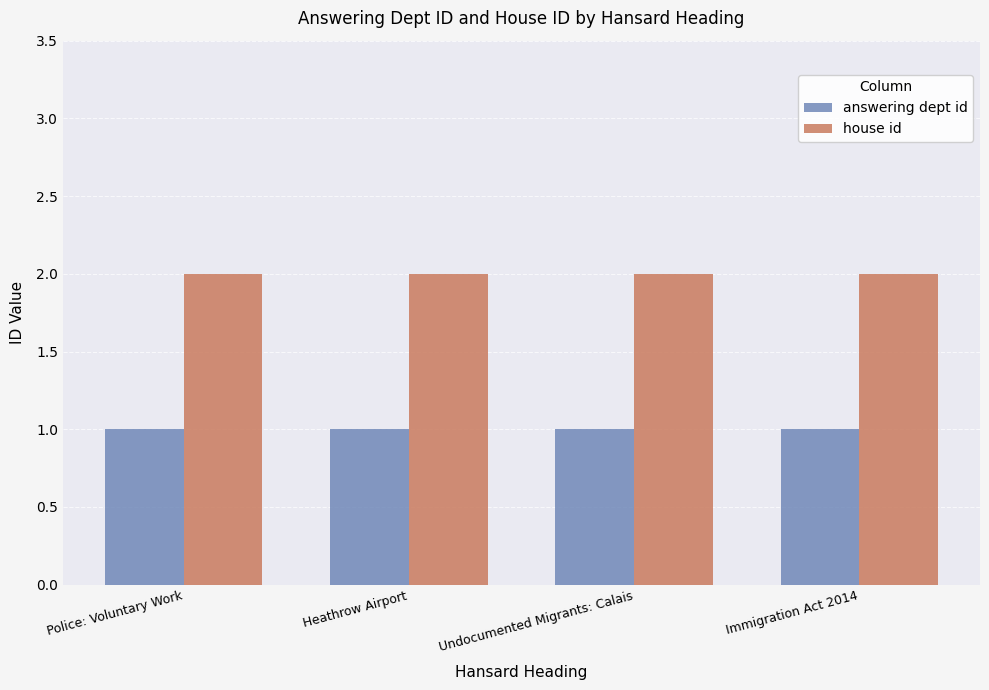

How many data points does each series have?

4